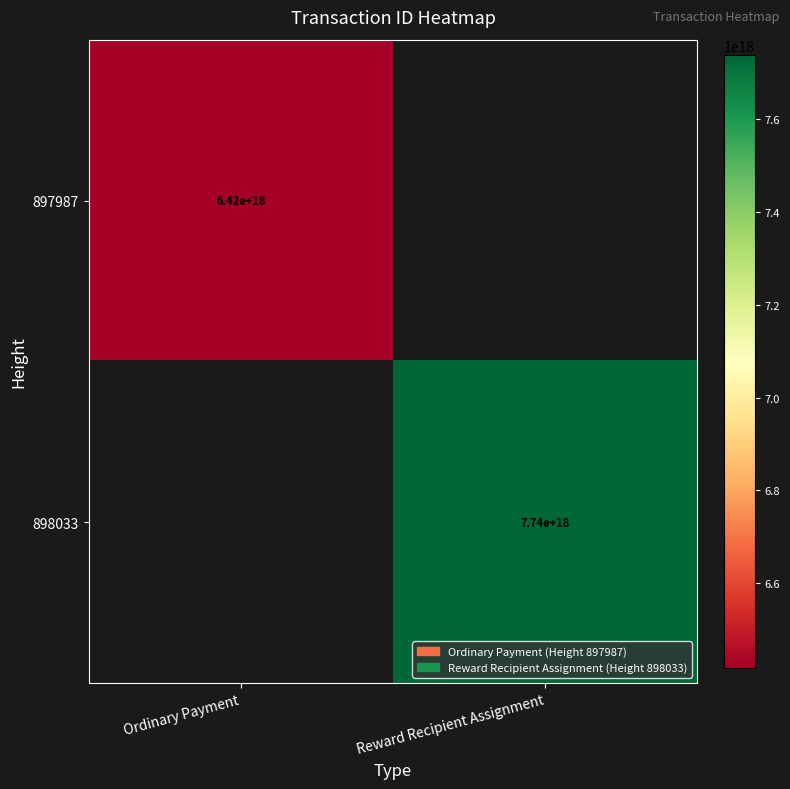

True or false: 898033 has a value of 7740000000000000000 at Reward Recipient Assignment.

True